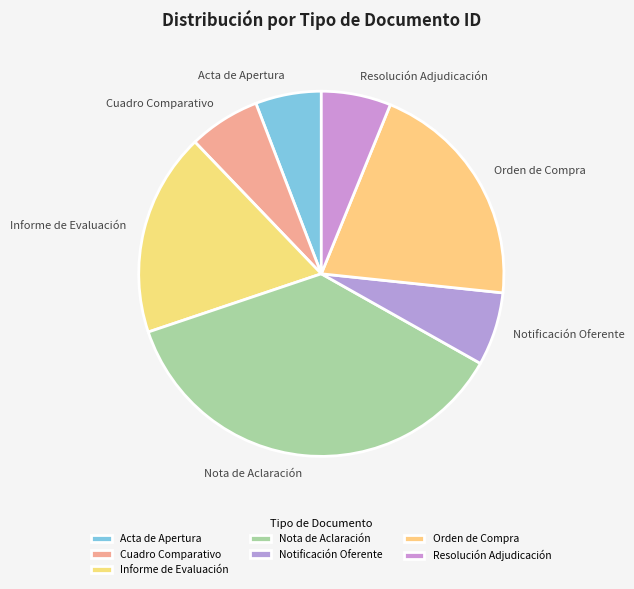

Is Acta de Apertura the majority of the pie?

No